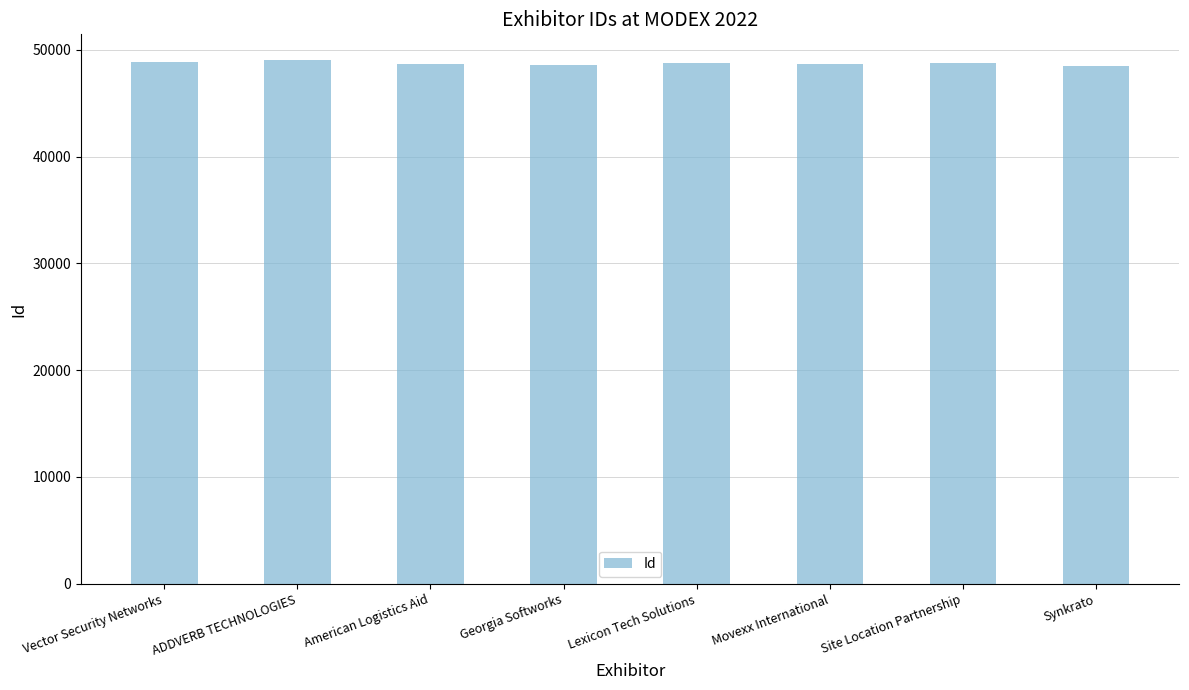

True or false: the data shows 48875 at Vector Security Networks.

True